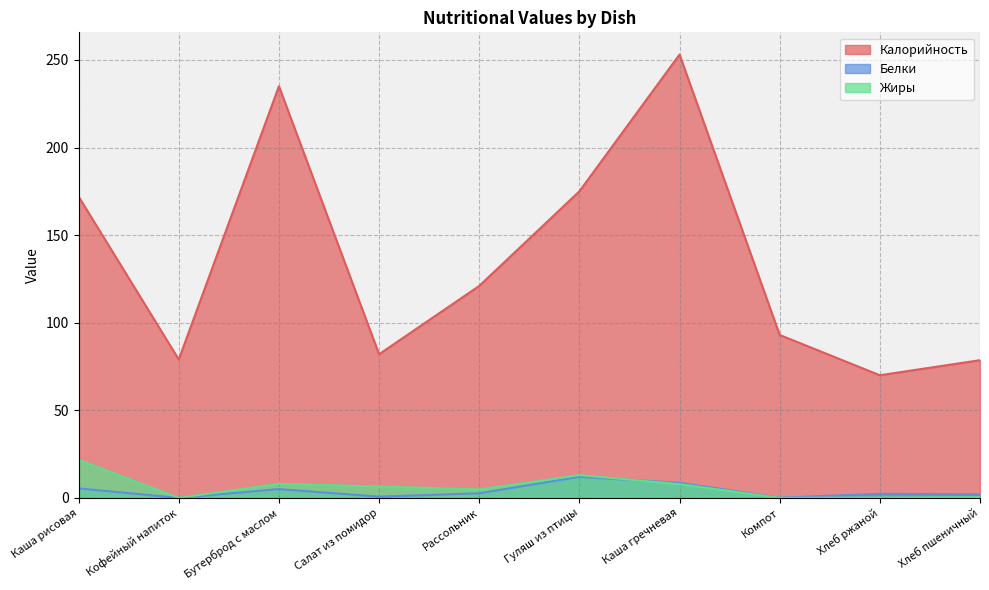

What is the sum of the Калорийность values at Салат из помидор and Каша рисовая?

254.0